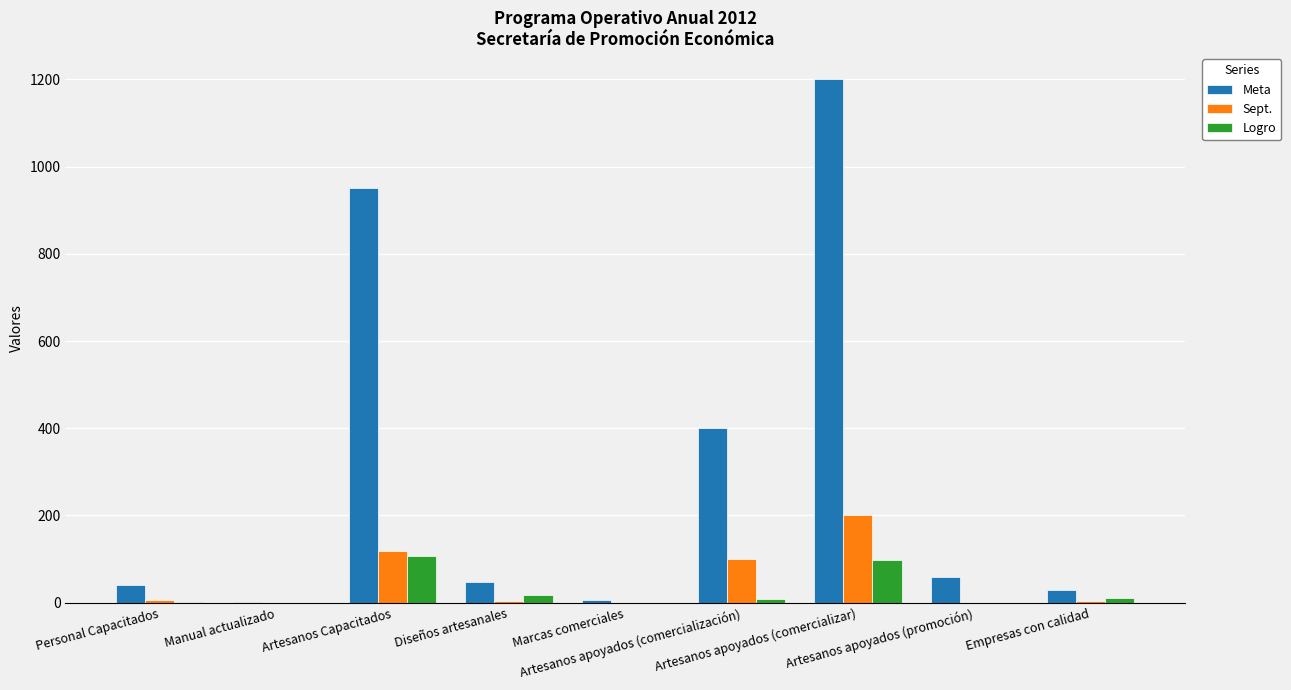

Which series has the largest total across all categories?

Meta